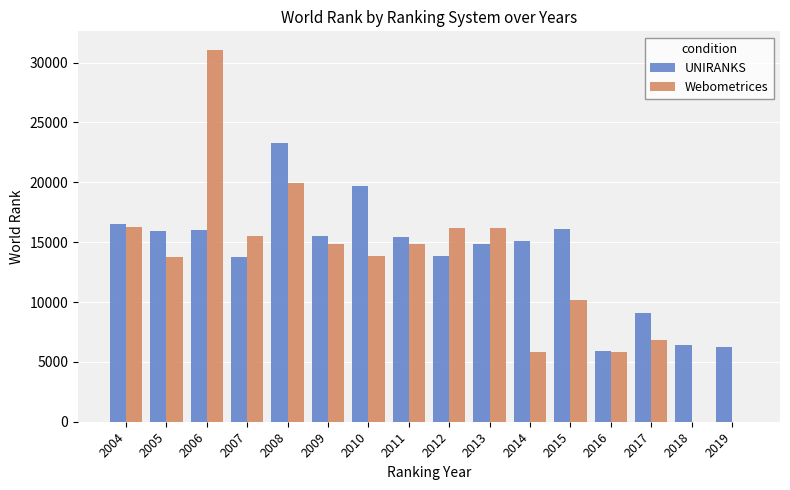

Which series has the largest total across all categories?

UNIRANKS